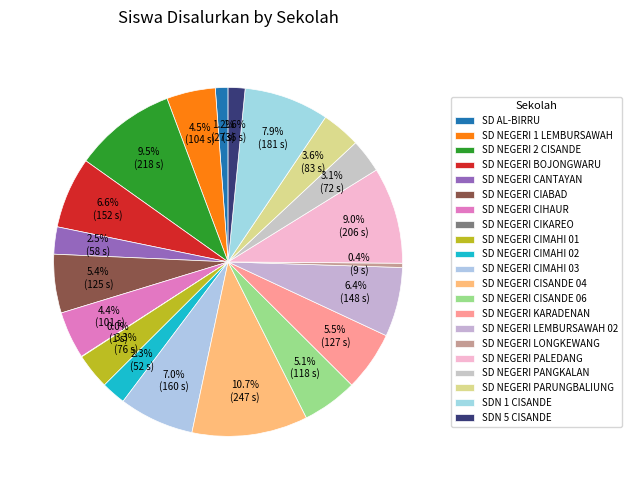

Is there any slice that represents more than half of the pie?

No